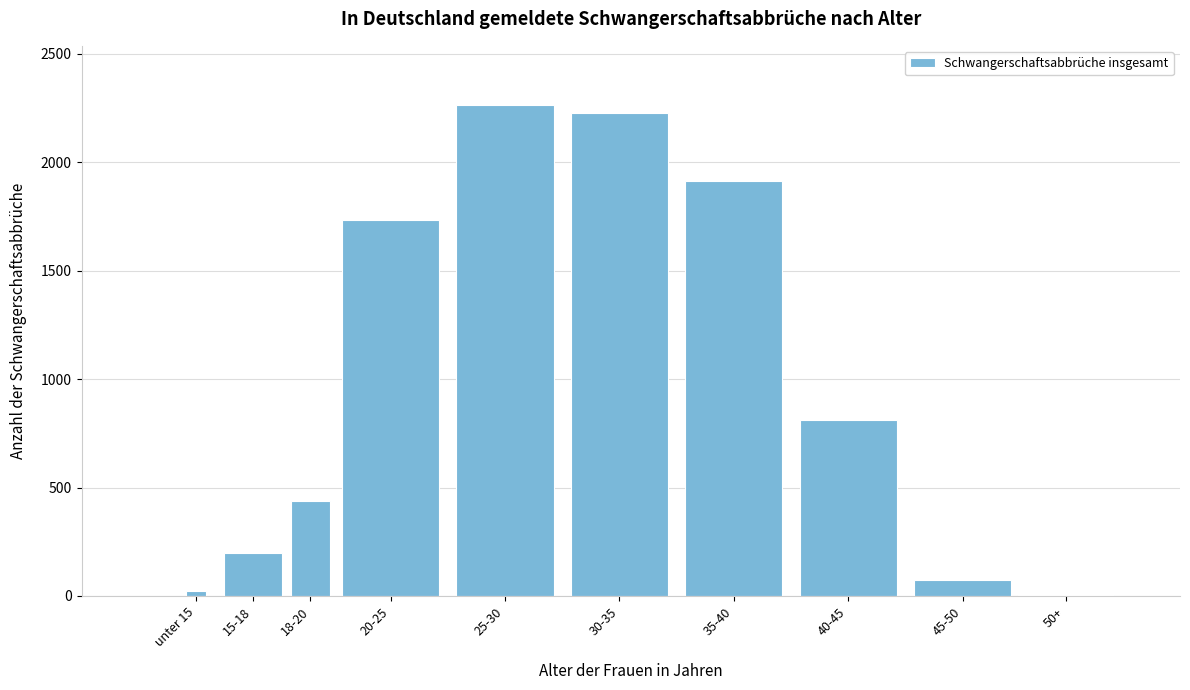

Reading right to left, list all the values displayed in this chart.

50+=5	45-50=75	40-45=810	35-40=1915	30-35=2225	25-30=2265	20-25=1735	18-20=440	15-18=200	unter 15=25